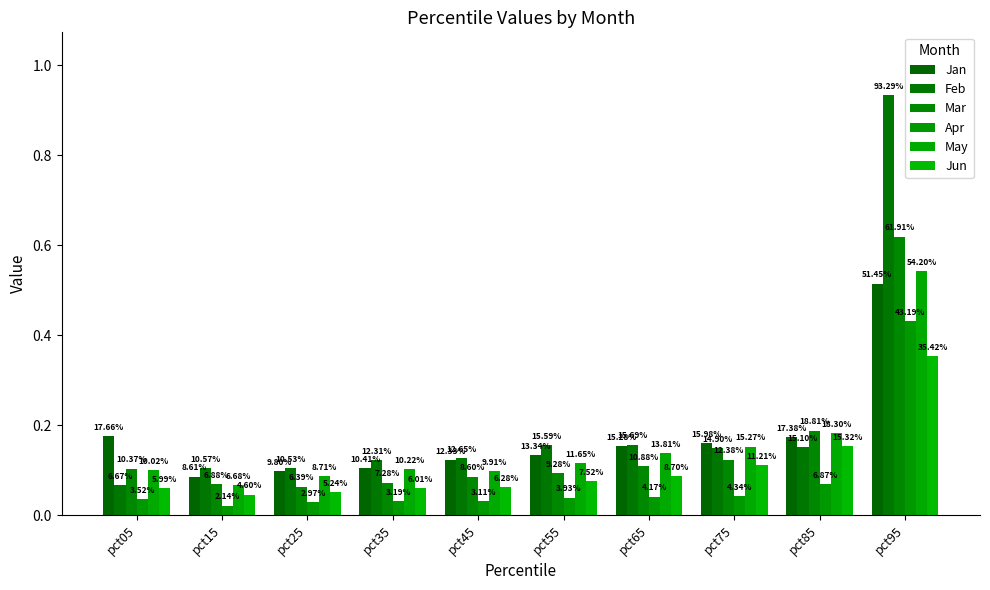

What are all the series names shown in the legend?

Jan, Feb, Mar, Apr, May, Jun